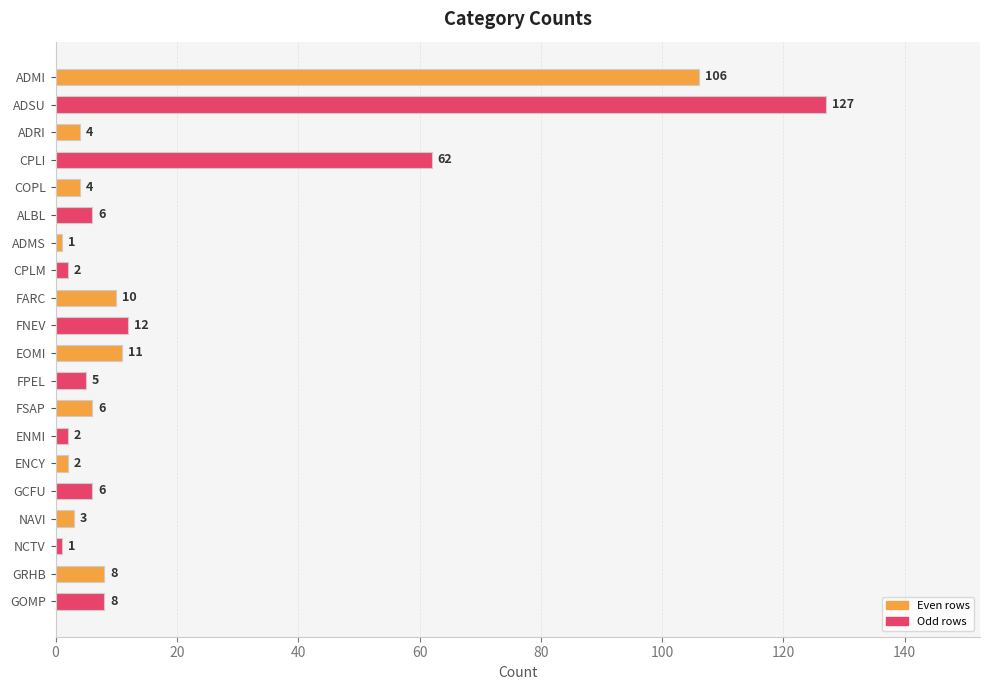

Which label corresponds to the largest value in the chart?

ADSU